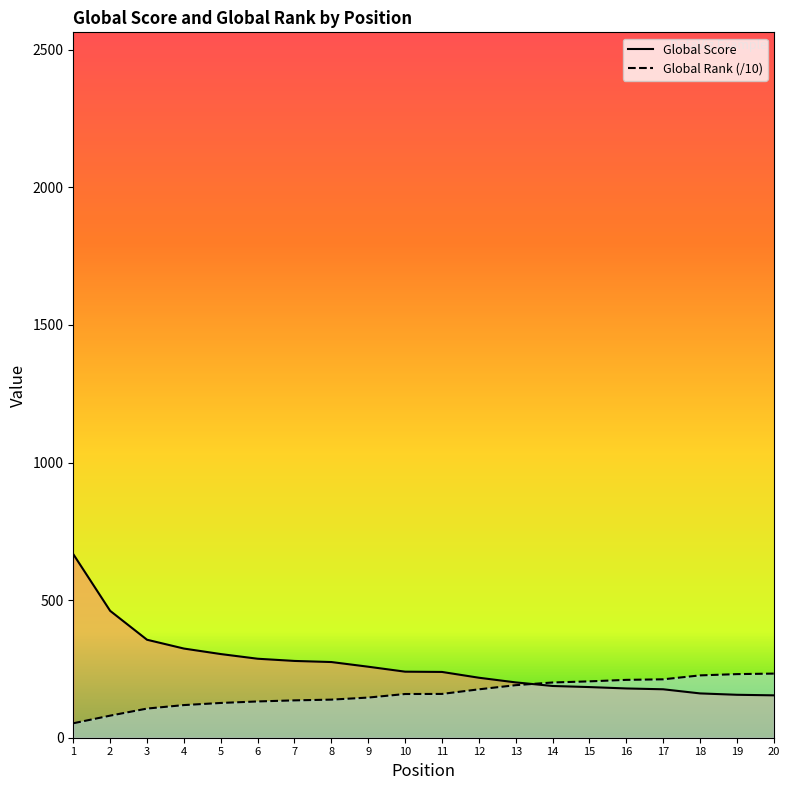

What is the highest value of the Global Score series?

667.0